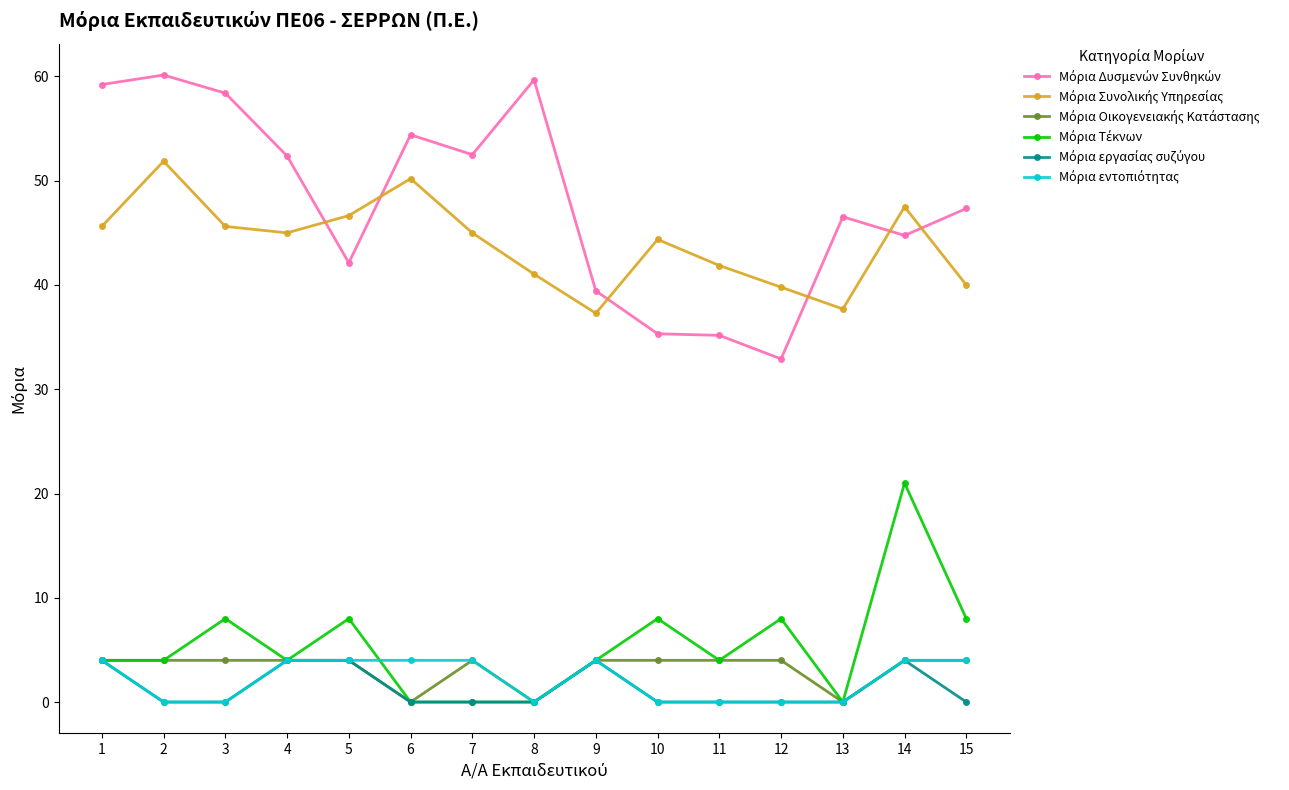

What is the total value across all series at 7?

105.5